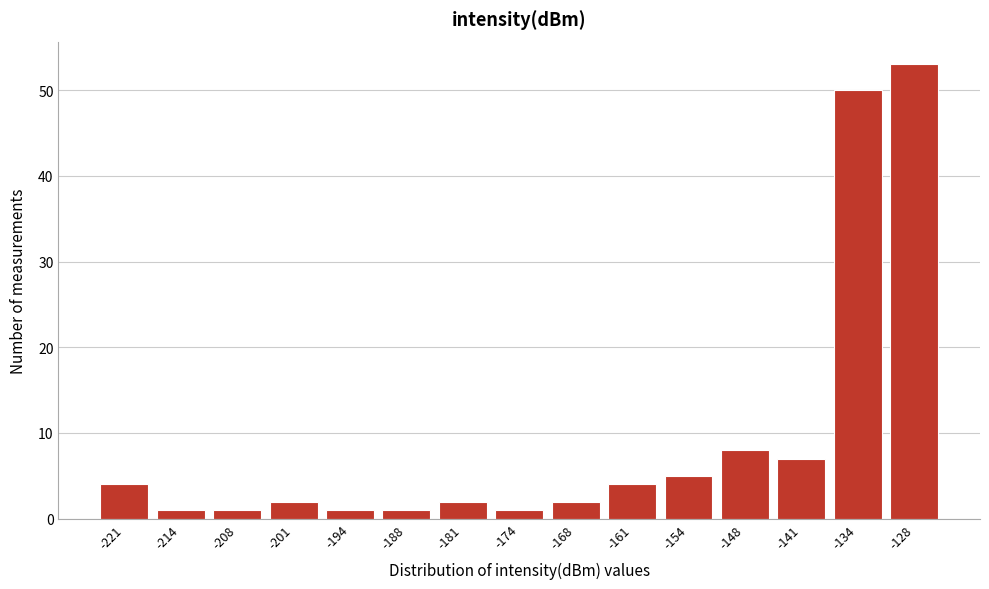

Reading left to right, extract all data points from this chart.

-221=4	-214=1	-208=1	-201=2	-194=1	-188=1	-181=2	-174=1	-168=2	-161=4	-154=5	-148=8	-141=7	-134=50	-128=53